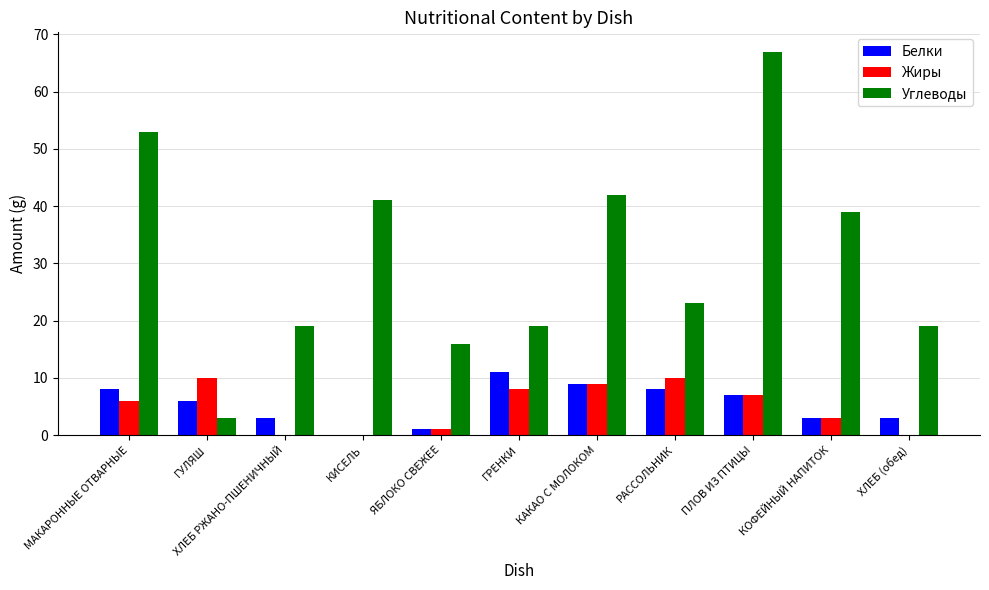

What is the spread (max minus min) of values at ХЛЕБ (обед)?

19